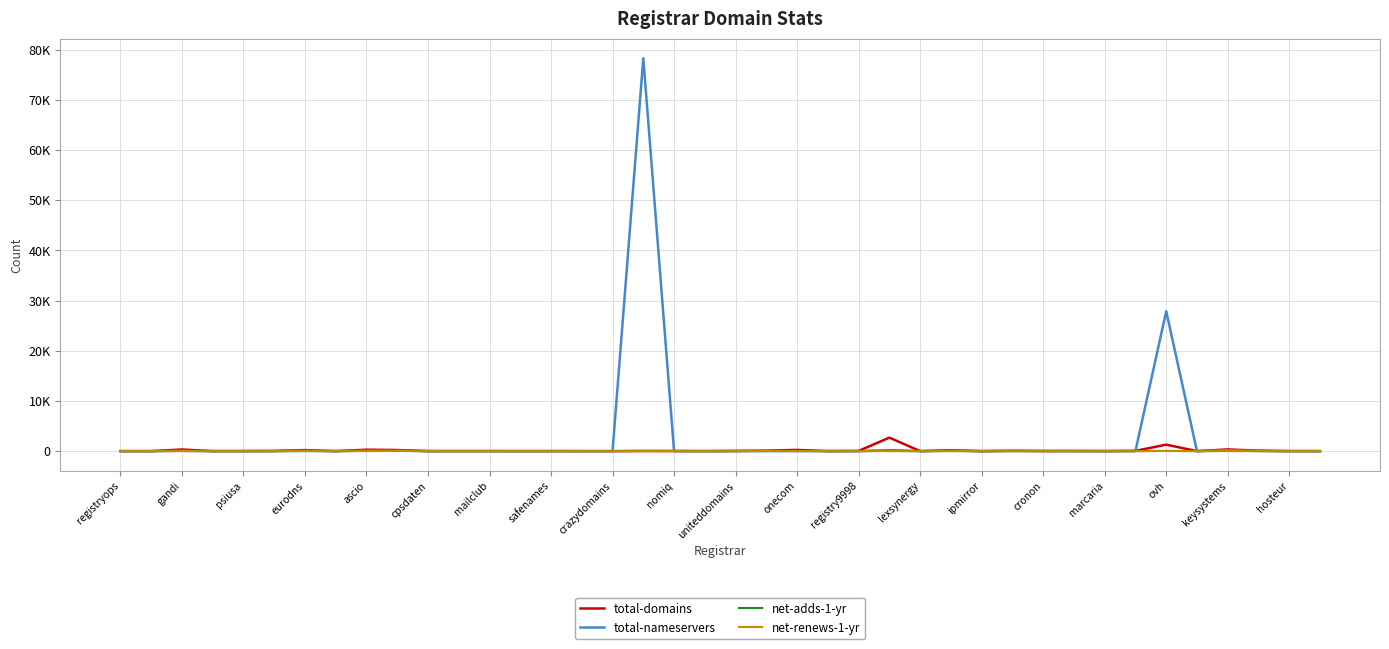

What are all the series names shown in the legend?

total-domains, total-nameservers, net-adds-1-yr, net-renews-1-yr